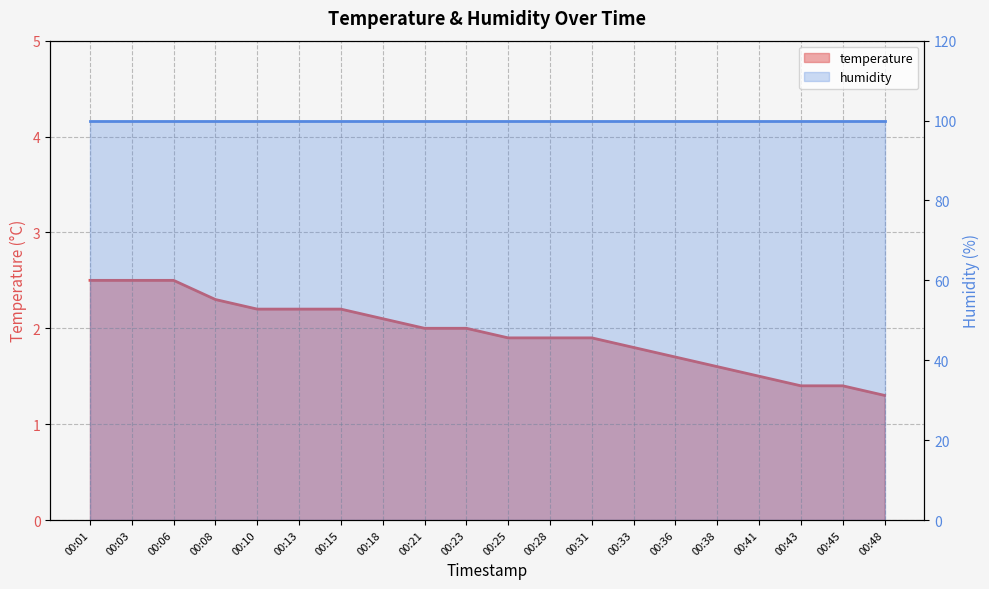

Reading left to right, extract all data points from this chart.

2.5	2.5	2.5	2.3	2.2	2.2	2.2	2.1	2.0	2.0	1.9	1.9	1.9	1.8	1.7	1.6	1.5	1.4	1.4	1.3